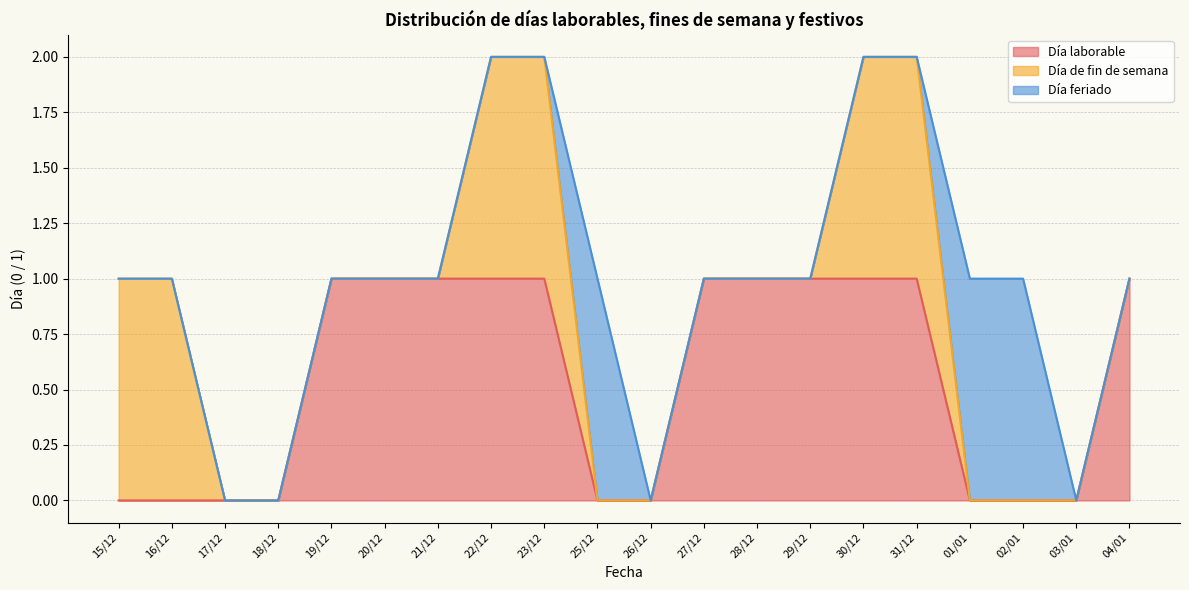

How many series are shown in this chart?

3